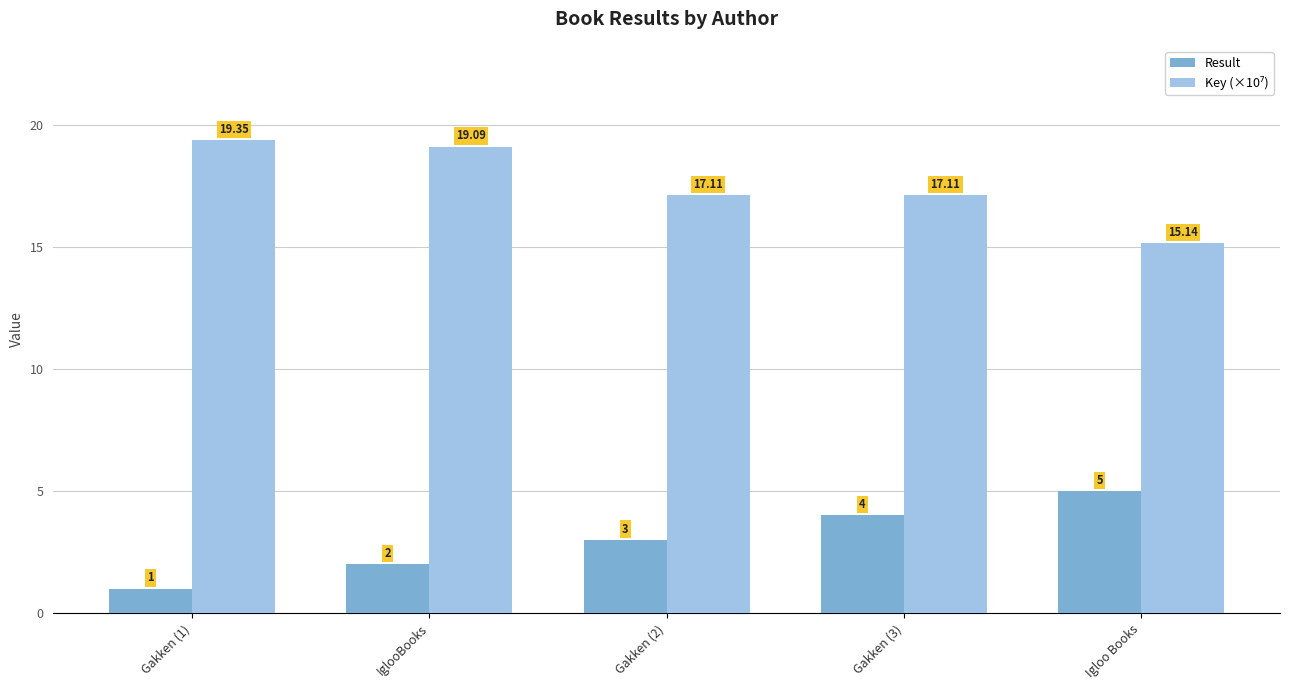

What is the average value of the Result series?

3.0